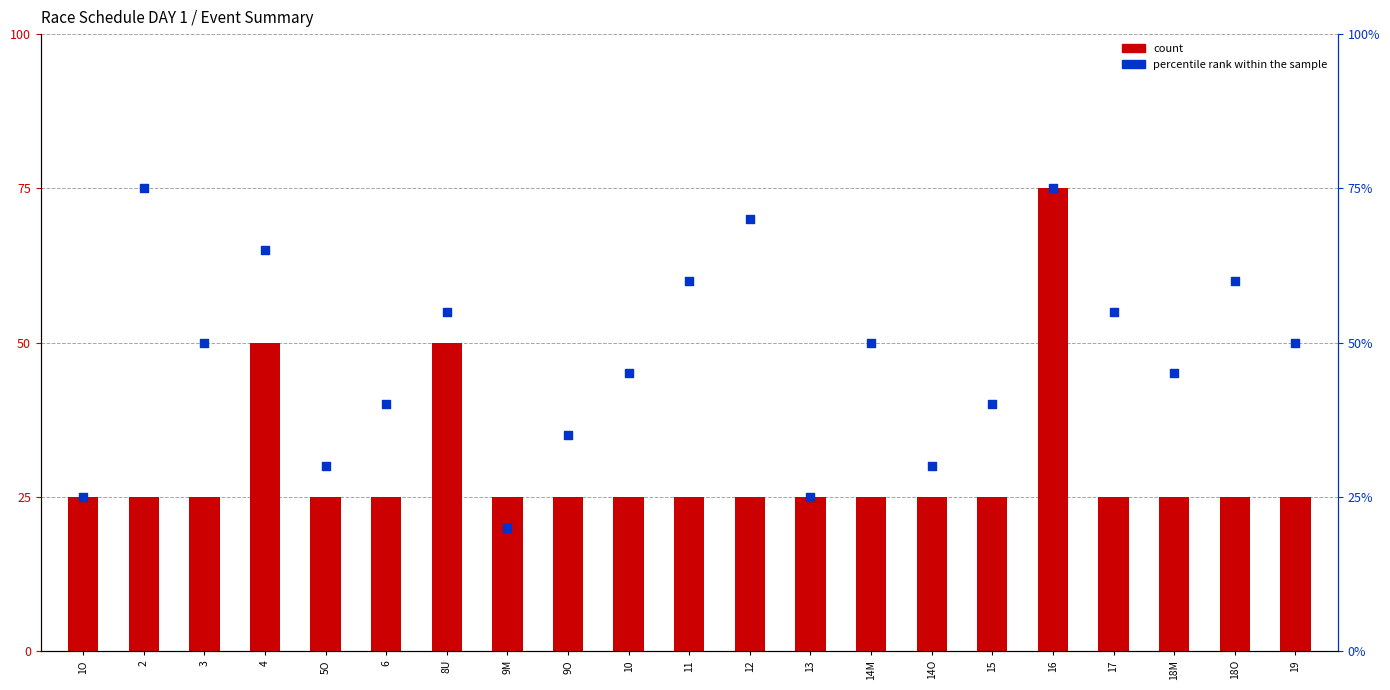

Which series has the largest total across all categories?

percentile rank within the sample